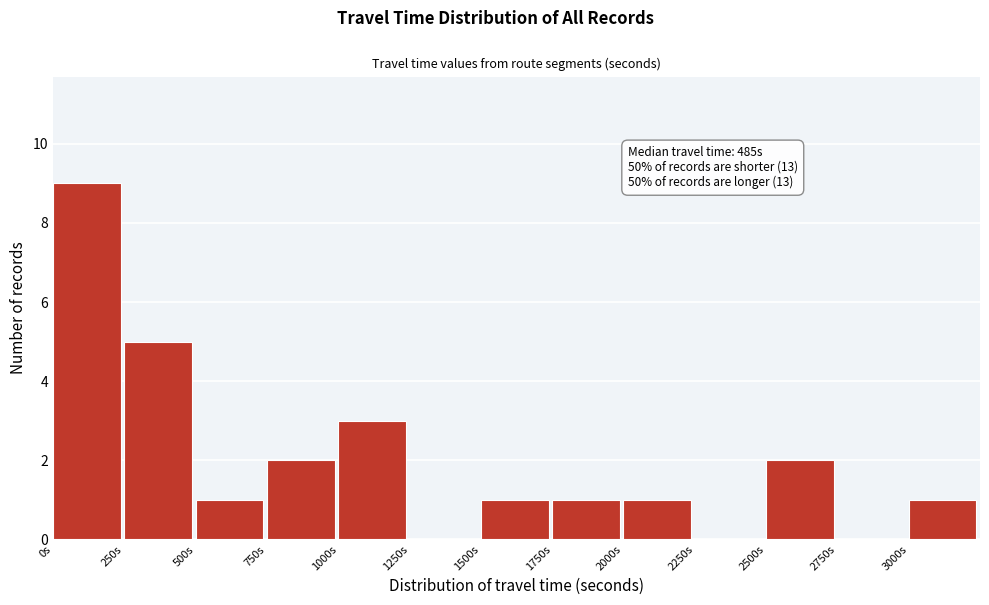

Which range on the x-axis has the tallest bar?

0 to 250